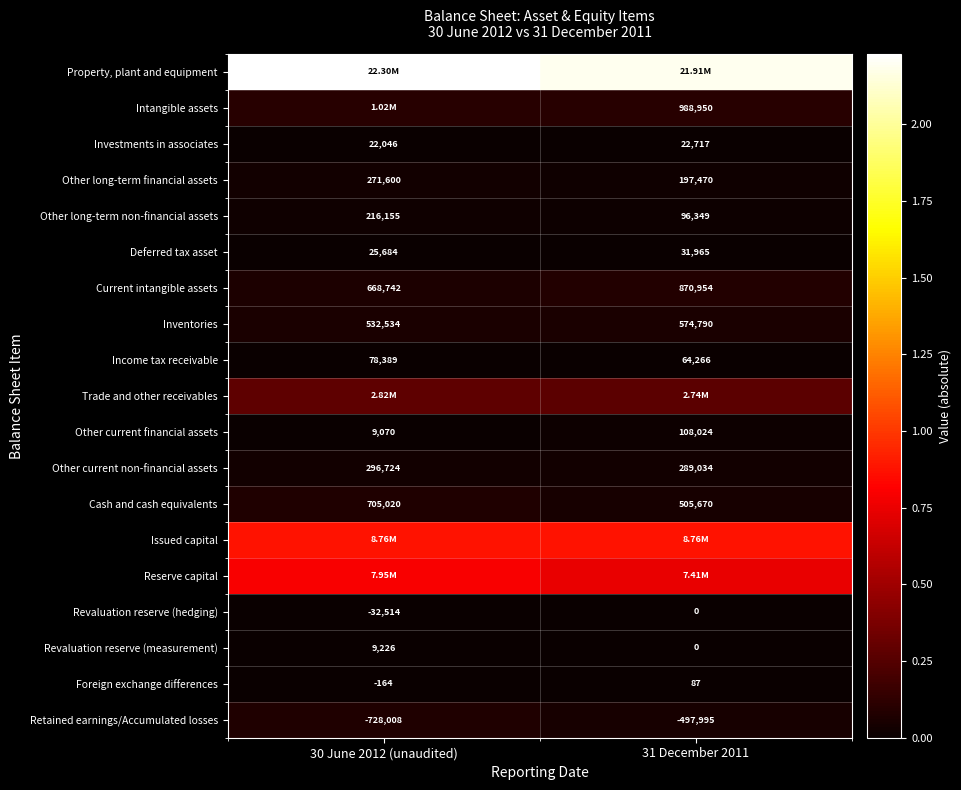

What is the difference between the Other current financial assets values at 30 June 2012 (unaudited) and 31 December 2011?

98954